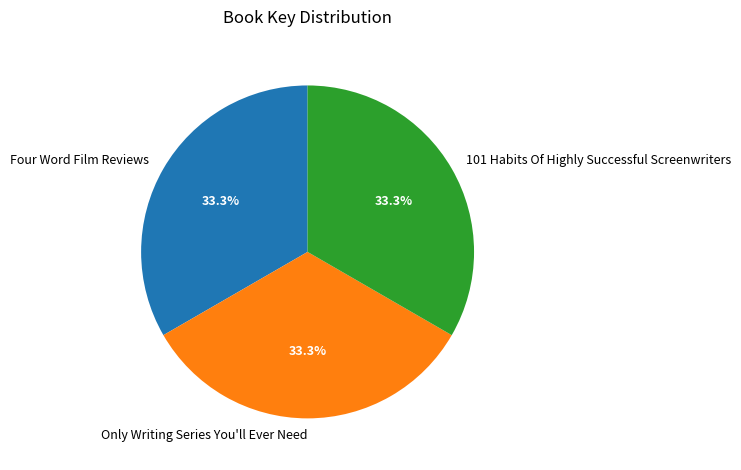

How many segments does this pie chart have?

3